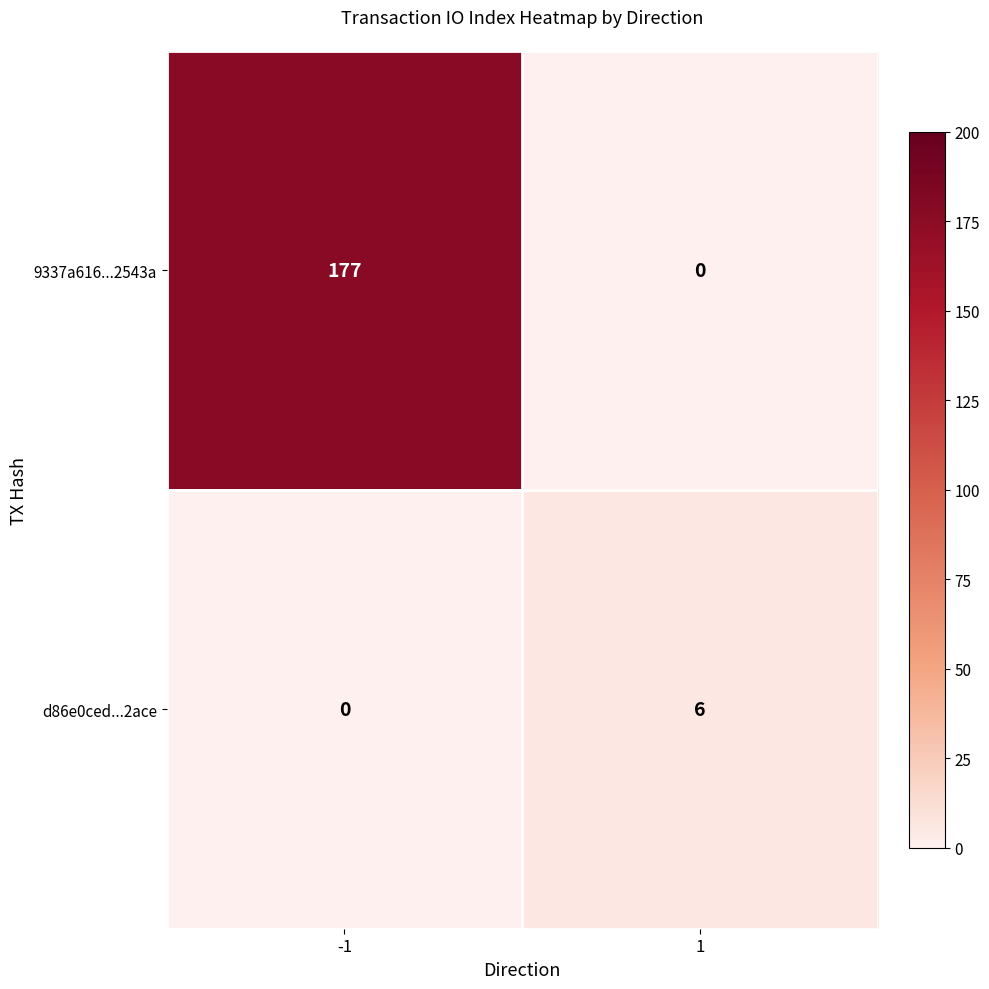

Which series has the largest total across all categories?

9337a616...2543a